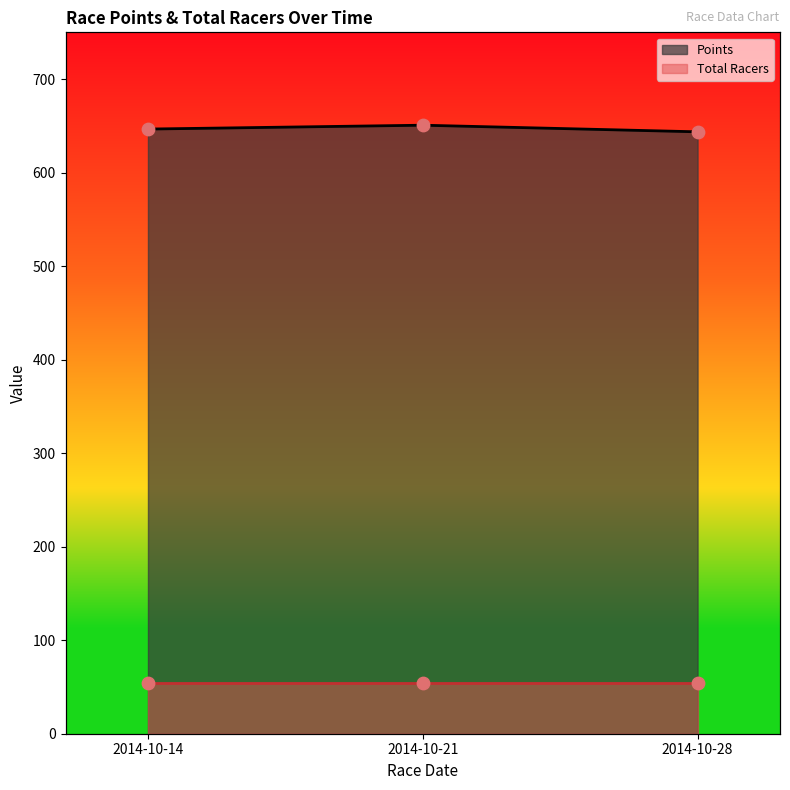

Approximately how many times larger is the value at 2014-10-14 compared to 2014-10-21?

1.0